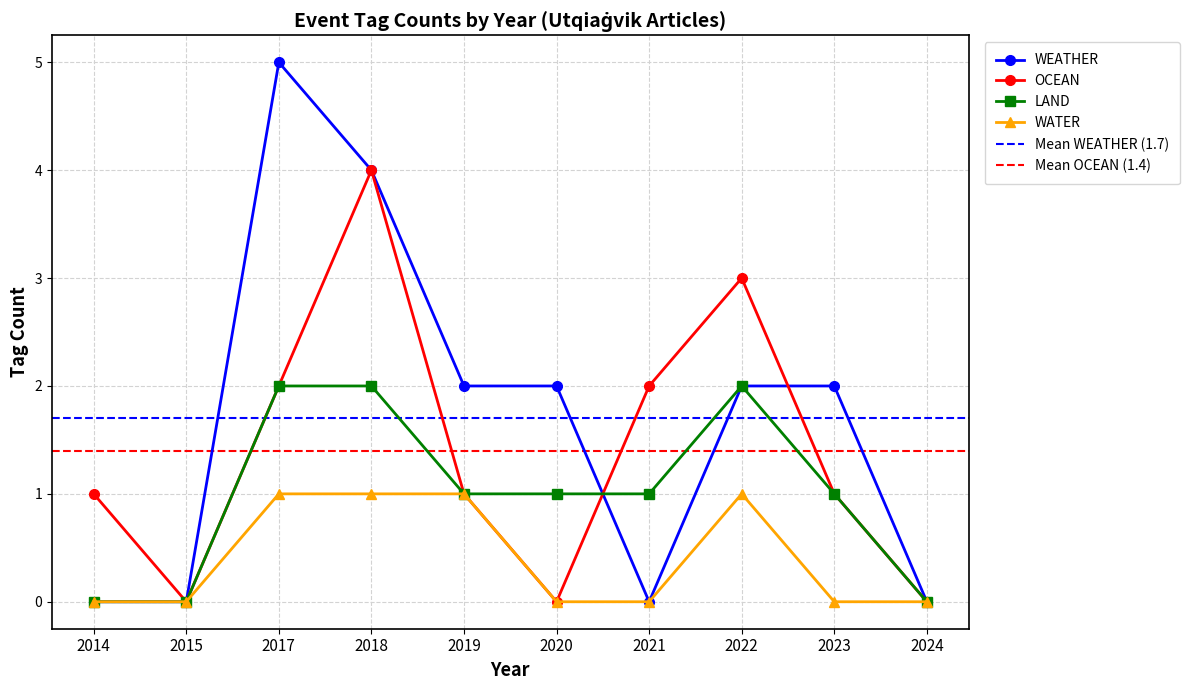

List the series in order of their peak value, highest first.

WEATHER, OCEAN, LAND, WATER